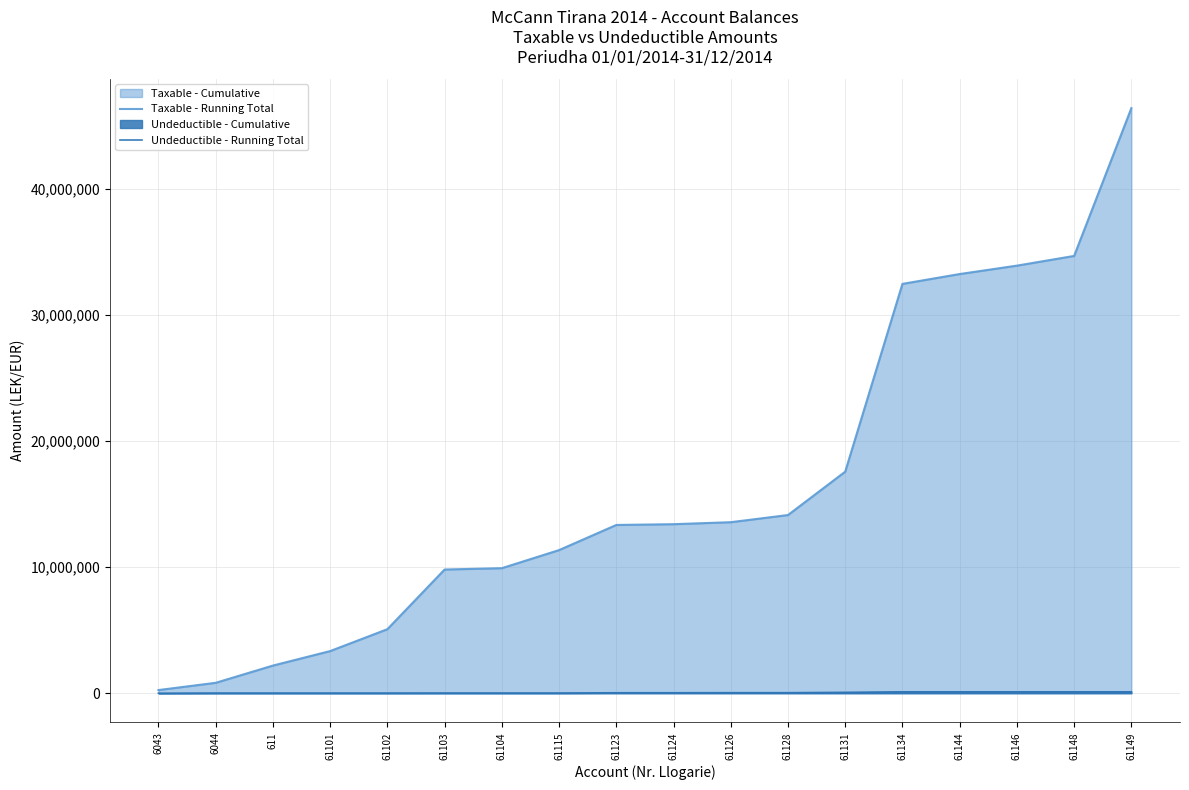

True or false: Taxable - Running Total and Undeductible - Running Total intersect in this chart.

False